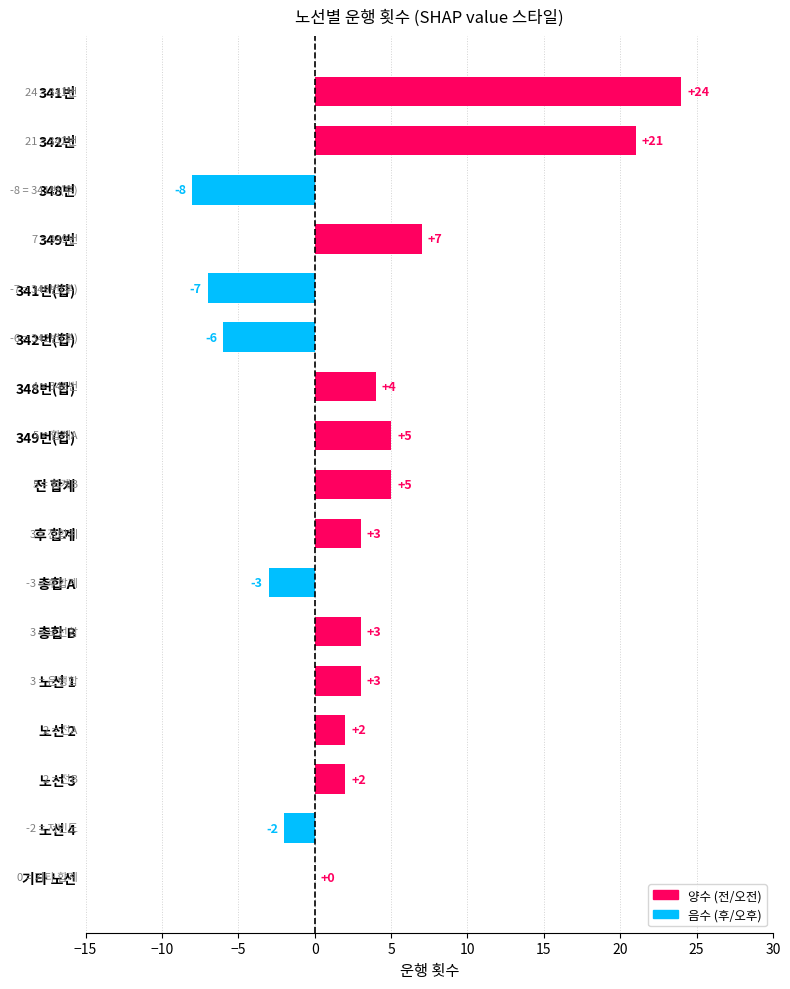

At which label does 후(오후) first exceed 21?

341번